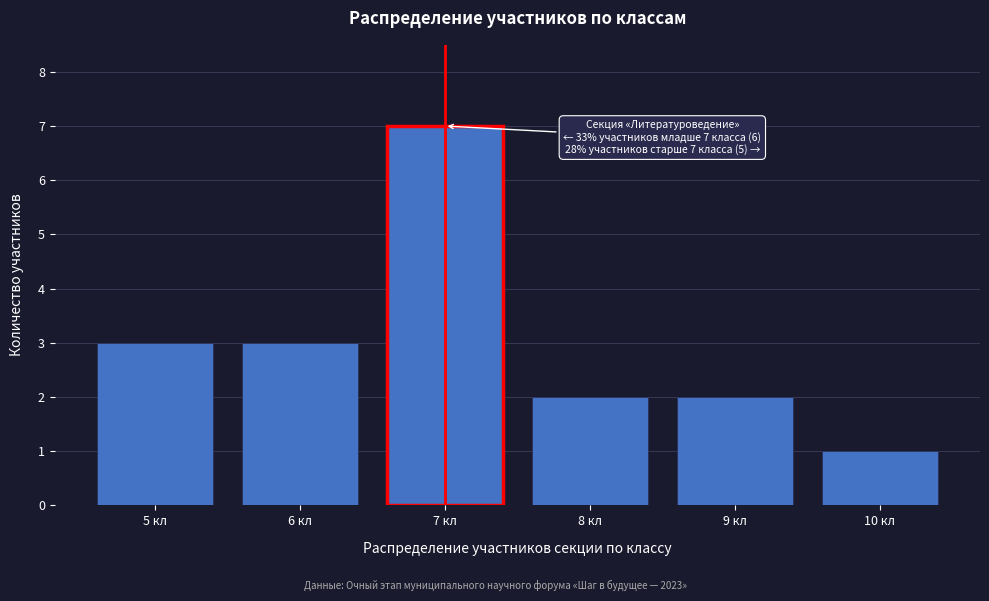

Reading left to right, extract all data points from this chart.

3	3	7	2	2	1